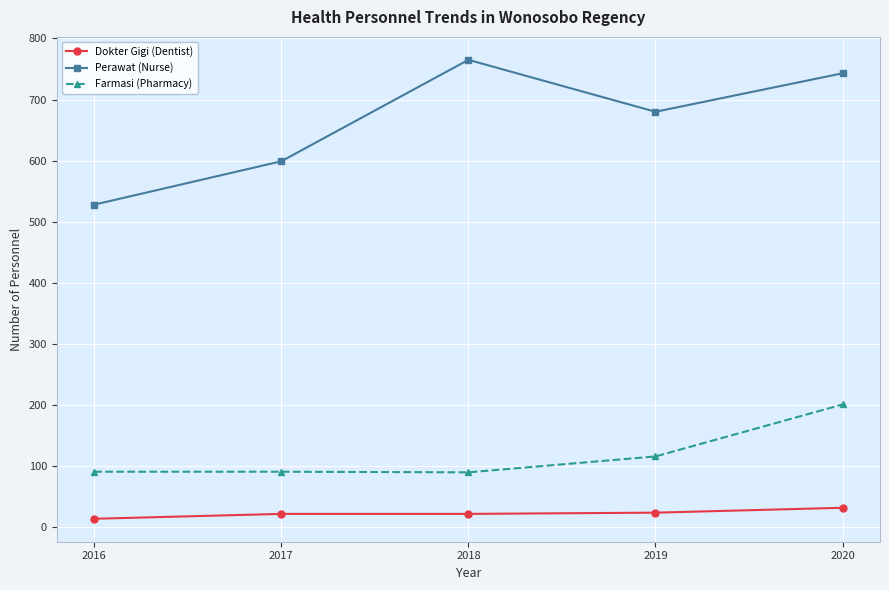

Where is Farmasi (Pharmacy) nearest to the value 145?

2019